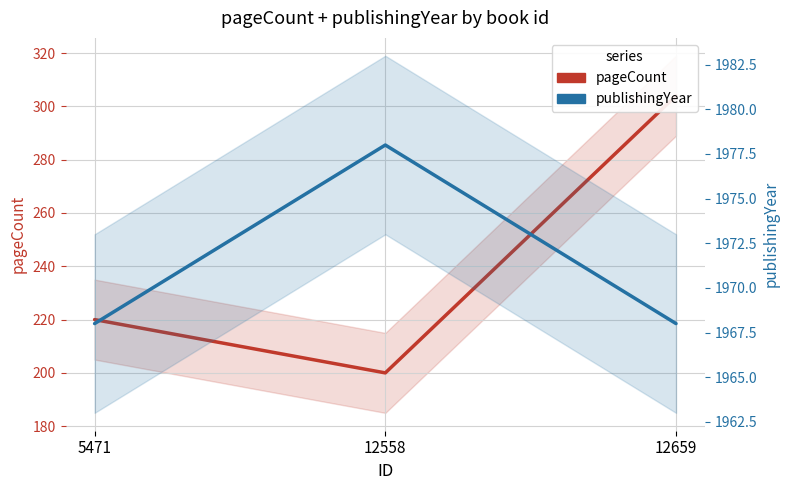

At how many categories does at least one series exceed 1229?

3